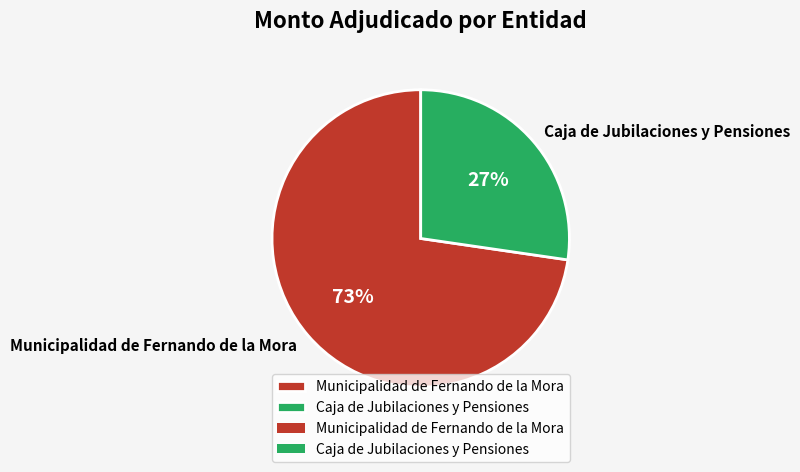

Is the sum of Municipalidad de Fernando de la Mora and Caja de Jubilaciones y Pensiones greater than half?

Yes